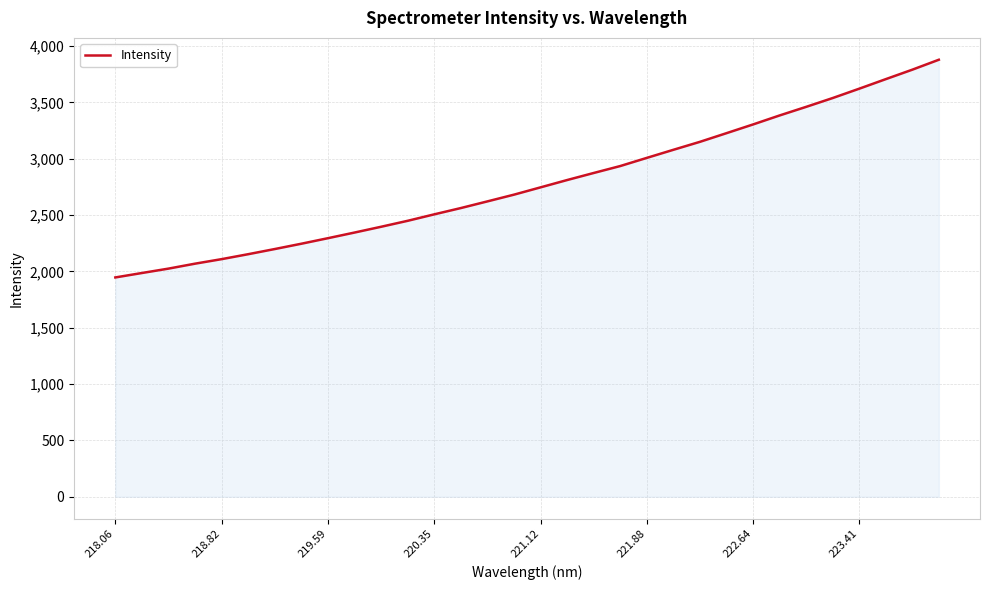

What is the smallest value displayed?

1946.2